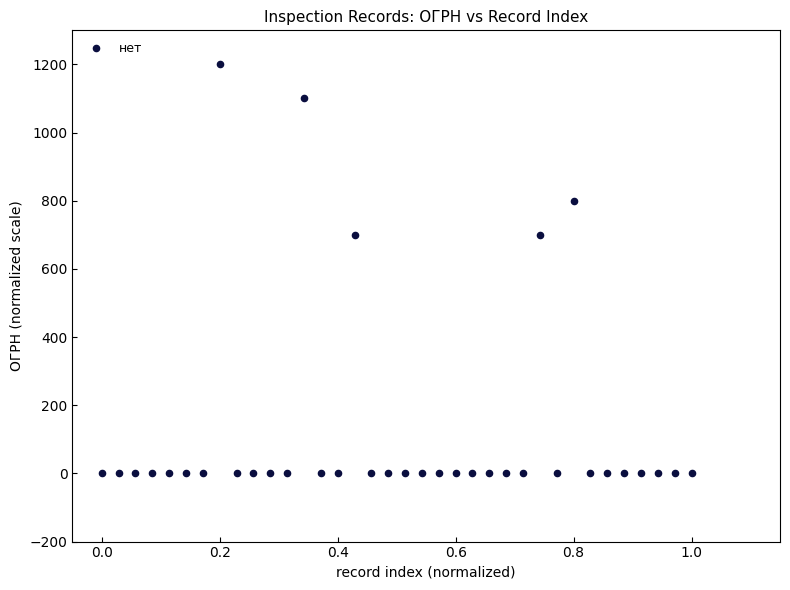

What is the range of X values (max minus min)?

1.0